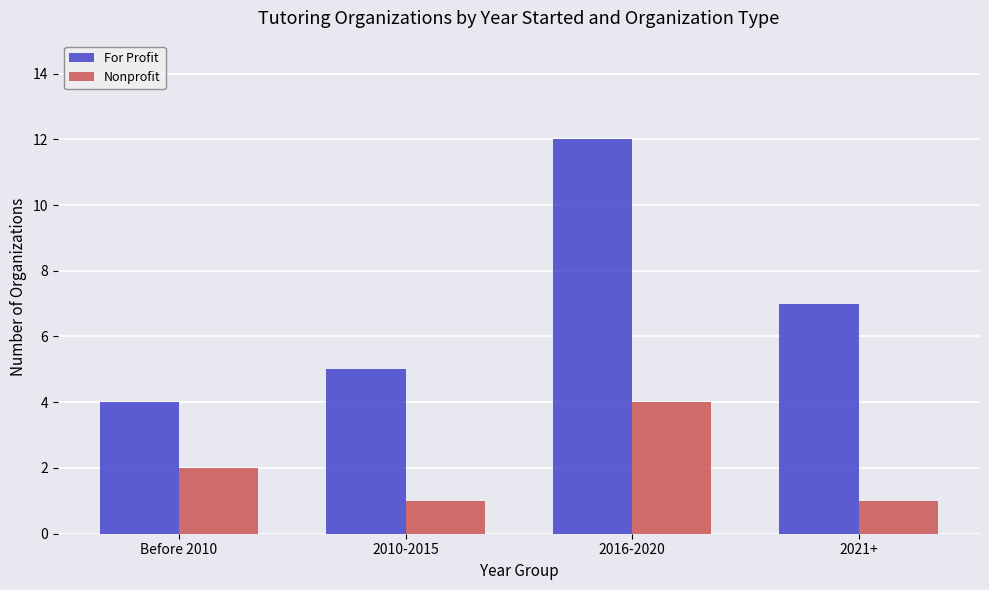

Reading right to left, what are all the values shown in this chart?

For Profit: 7	12	5	4
Nonprofit: 1	4	1	2